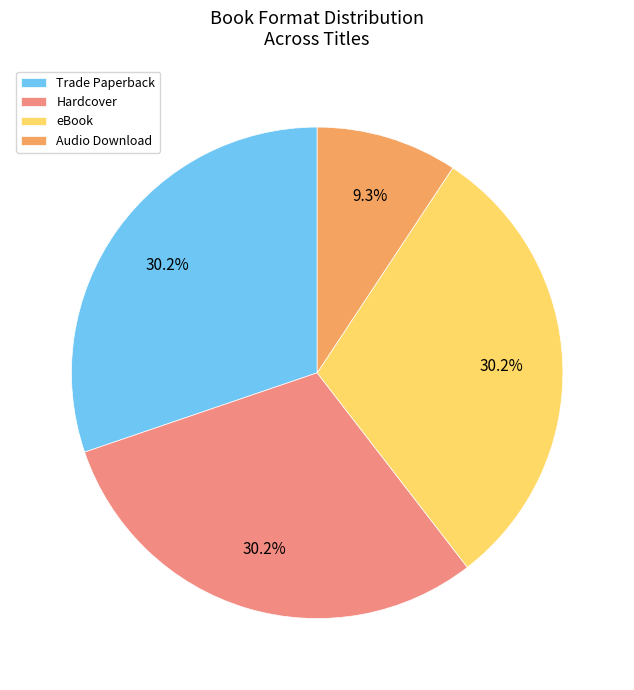

Count the number of slices in the pie.

4